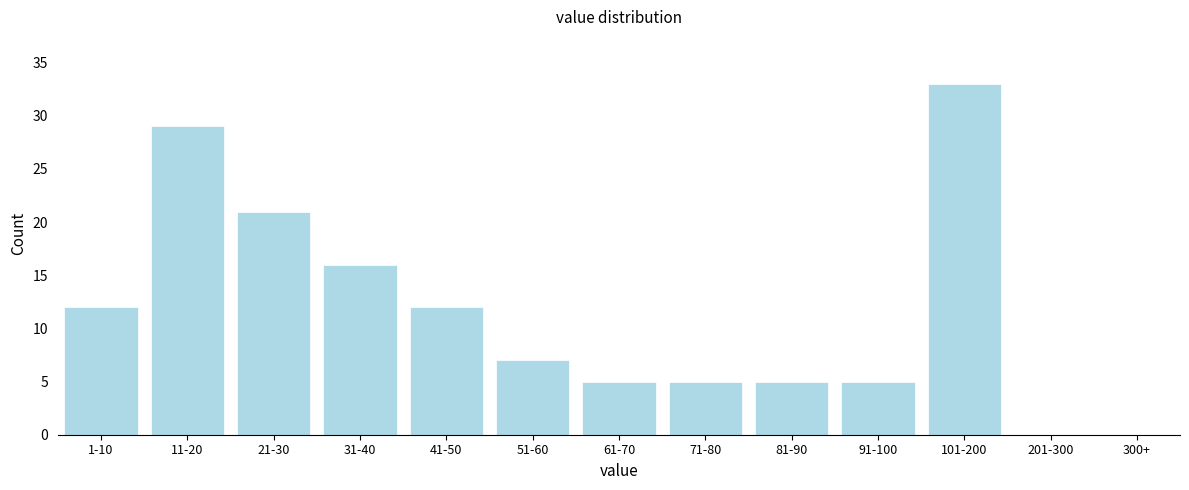

Reading left to right, transcribe all the data shown in this chart.

1-10=12	11-20=29	21-30=21	31-40=16	41-50=12	51-60=7	61-70=5	71-80=5	81-90=5	91-100=5	101-200=33	201-300=0